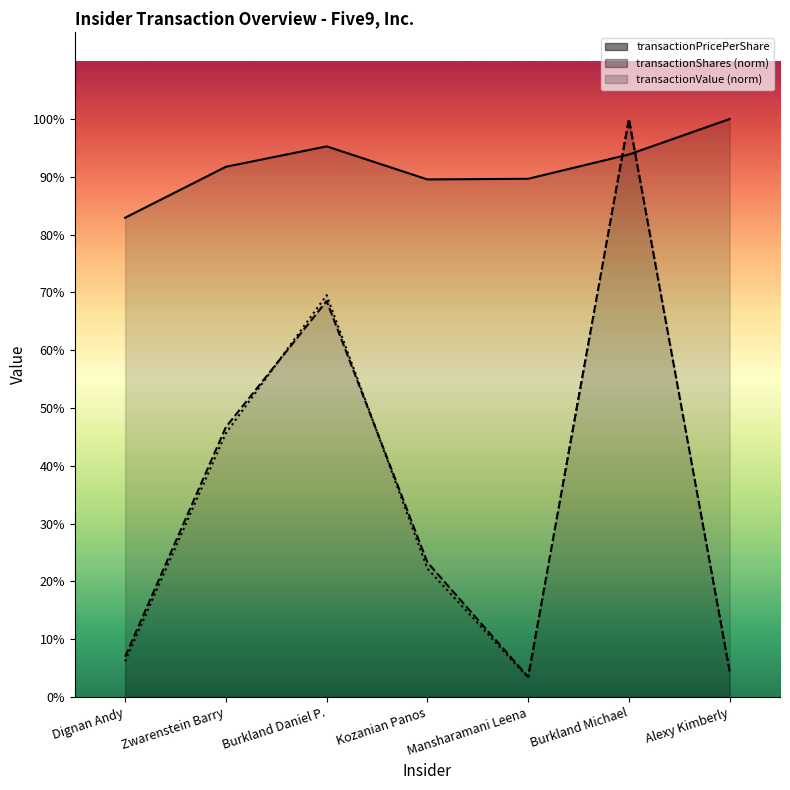

At which category does transactionShares (norm) reach its first local valley?

Mansharamani Leena